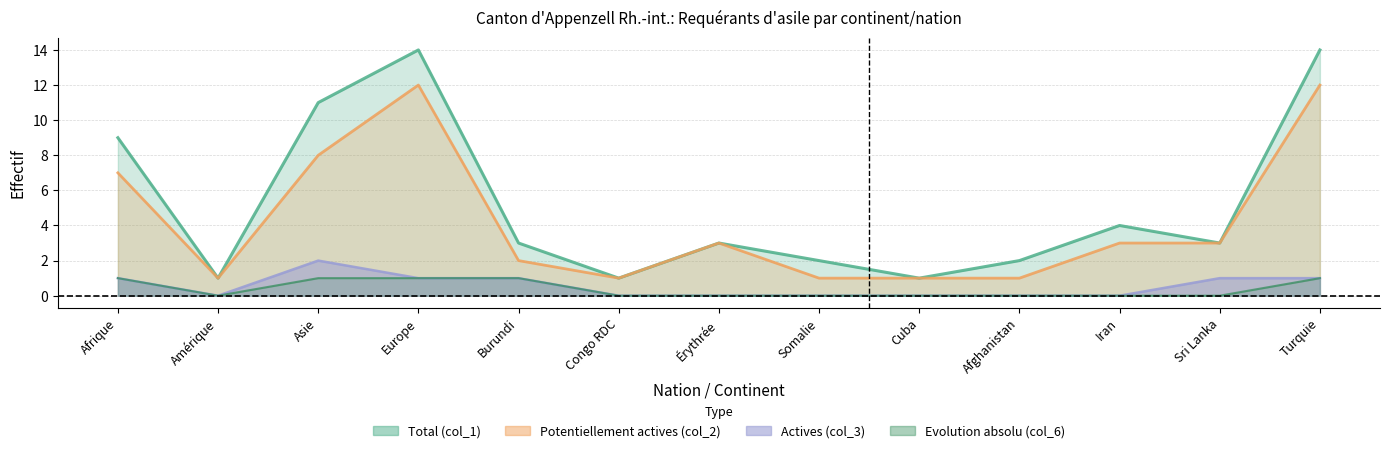

What position from the right is Europe?

10